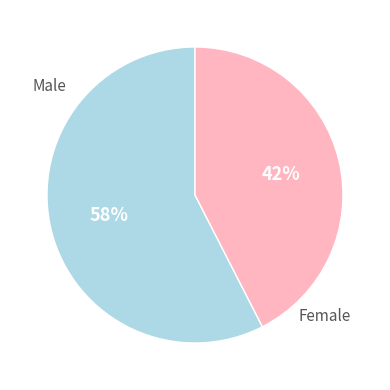

To the nearest percent, what is the average slice percentage?

50%